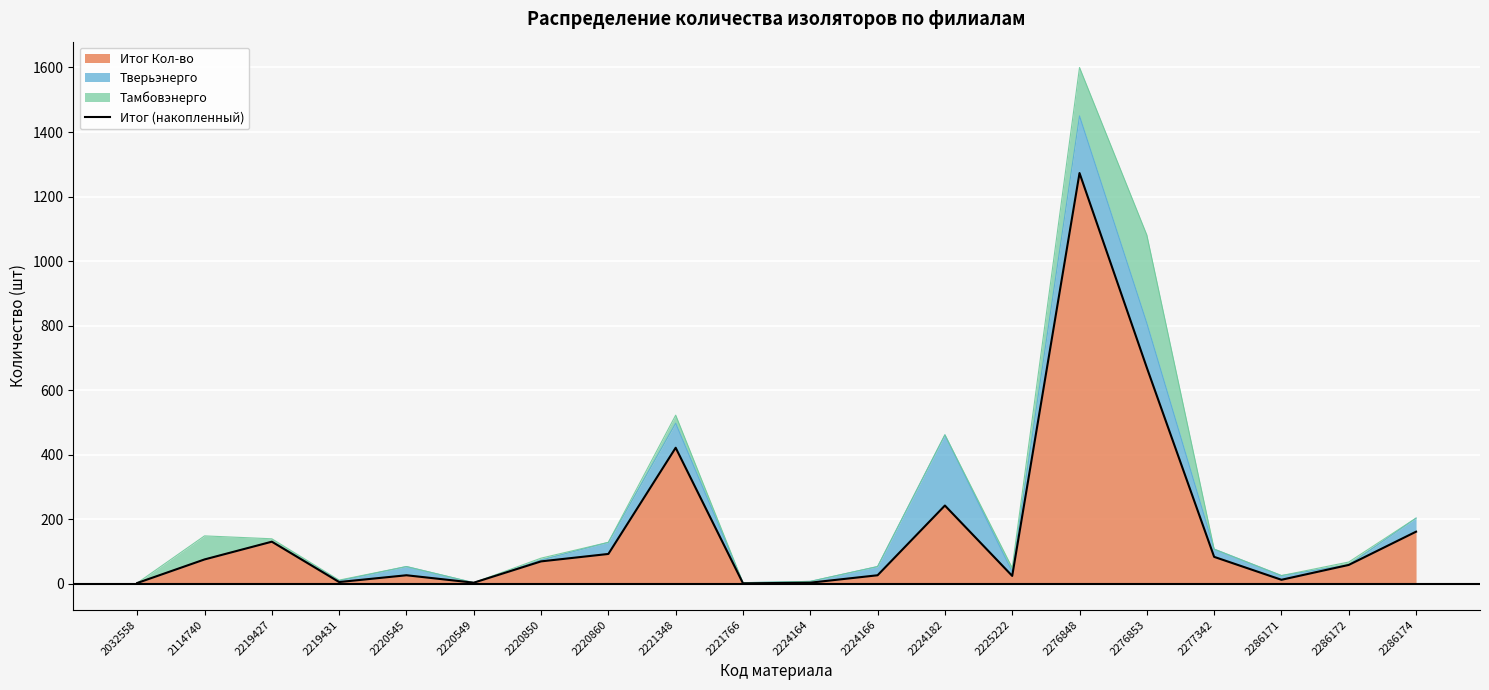

Reading right to left, transcribe all the data shown in this chart.

162	59	13	84	670	1273	25	243	27	4	2	422	93	70	4	27	6	131	76	3